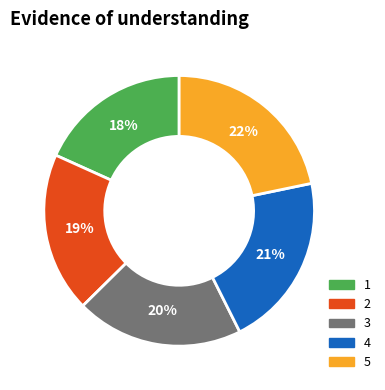

What is the largest slice in the pie chart?

5